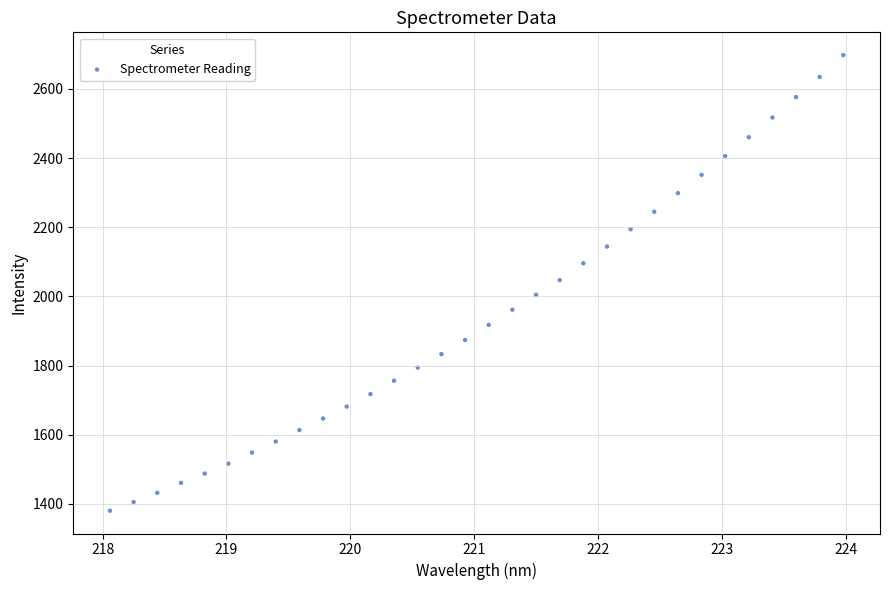

What is the range of X values (max minus min)?

5.9